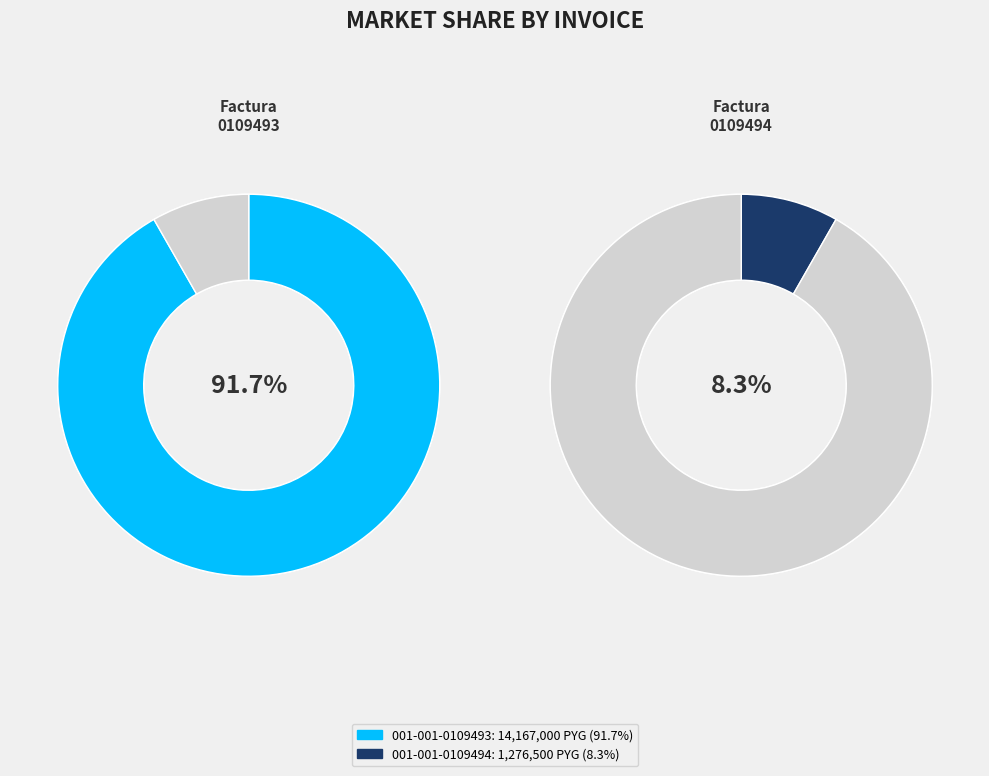

What is the total percentage of 001-001-0109494 and 001-001-0109493?

100.0%